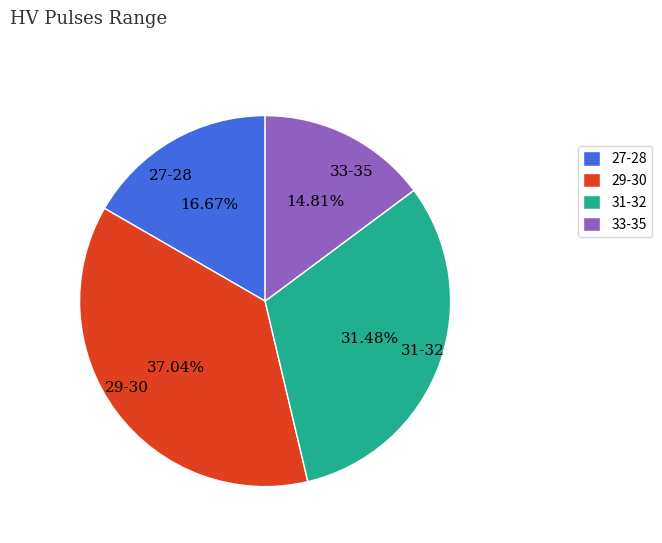

Which has a higher value, 31-32 or 27-28?

31-32